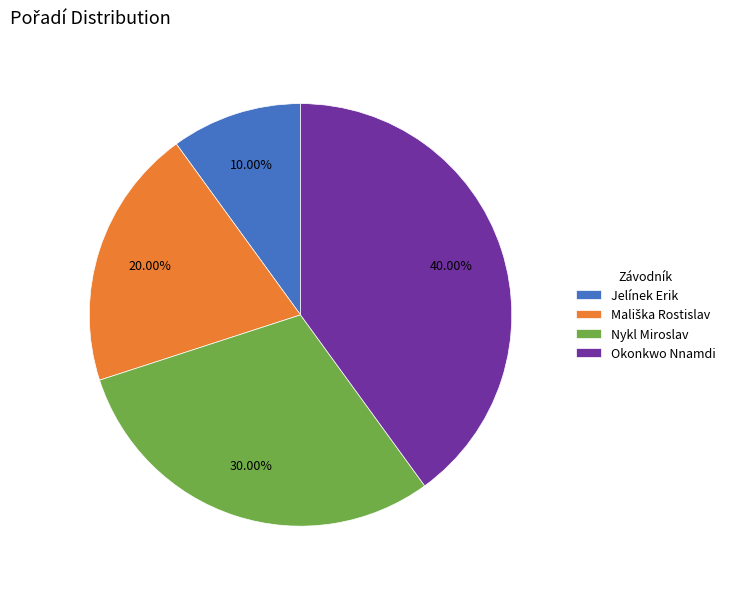

Which slice is the smallest?

Jelínek Erik